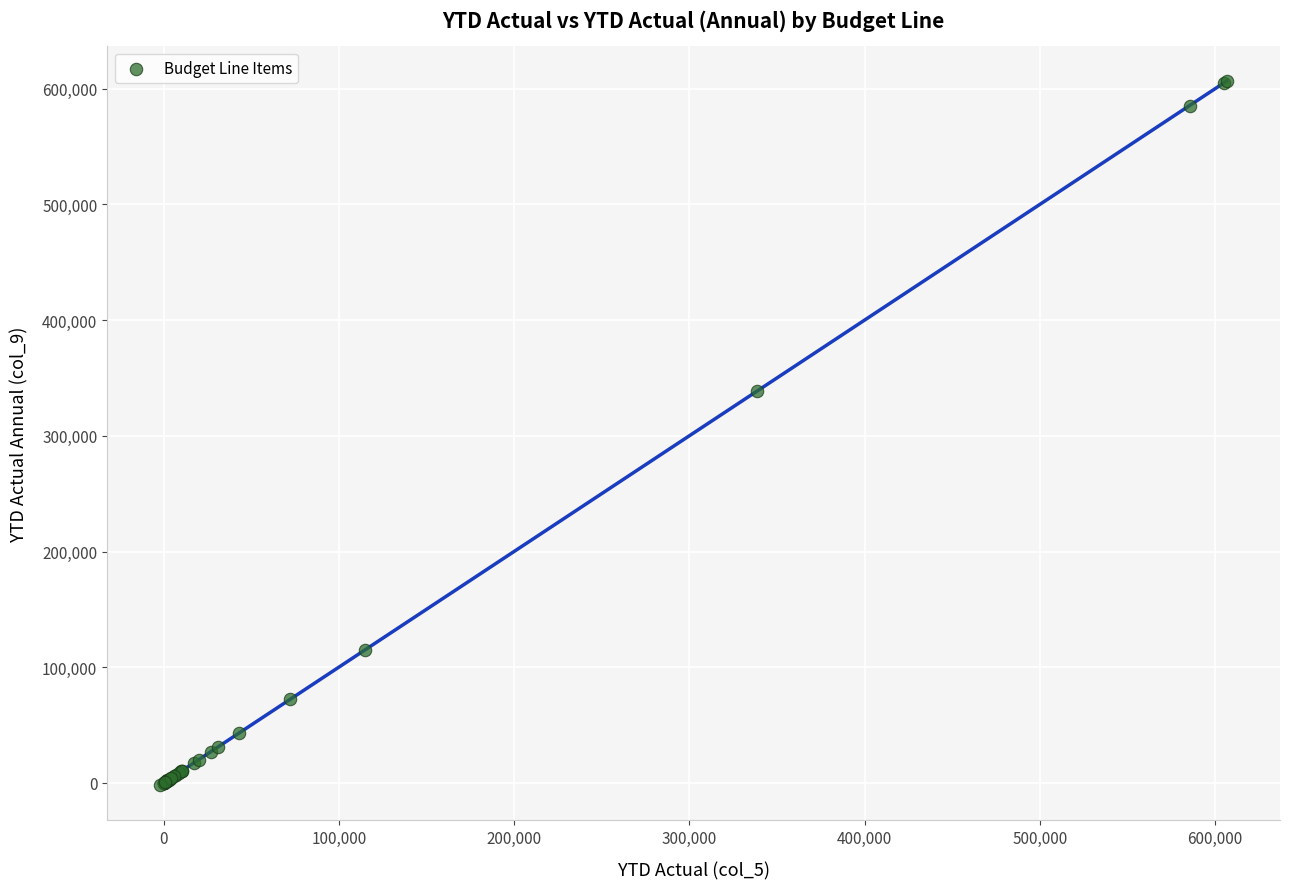

What Y value in the scatter plot is closest to 302409?

338666.8